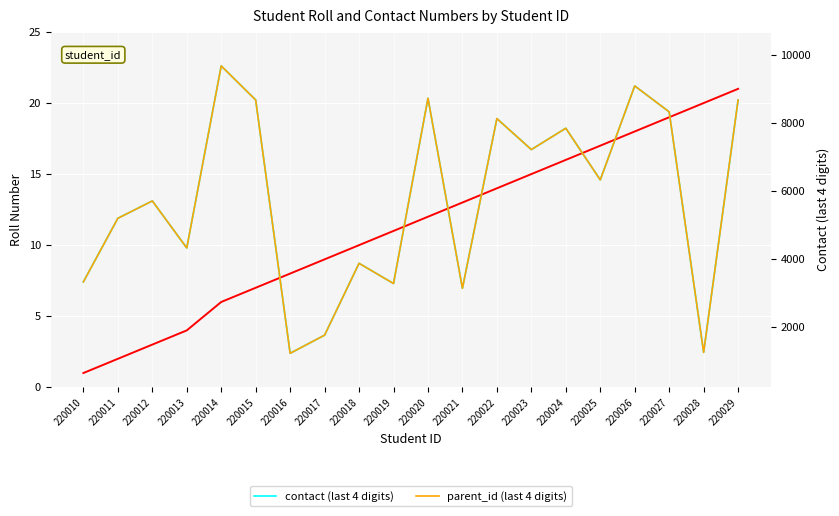

Reading left to right, list all the values displayed in this chart.

roll: 1	2	3	4	6	7	8	9	10	11	12	13	14	15	16	17	18	19	20	21
contact (last 4 digits): 3322	5196	5708	4321	9688	8685	1216	1751	3869	3273	8736	3133	8135	7222	7851	6328	9099	8334	1243	8685
parent_id (last 4 digits): 3322	5196	5708	4321	9688	8685	1216	1751	3869	3273	8736	3133	8135	7222	7851	6328	9099	8334	1243	8685